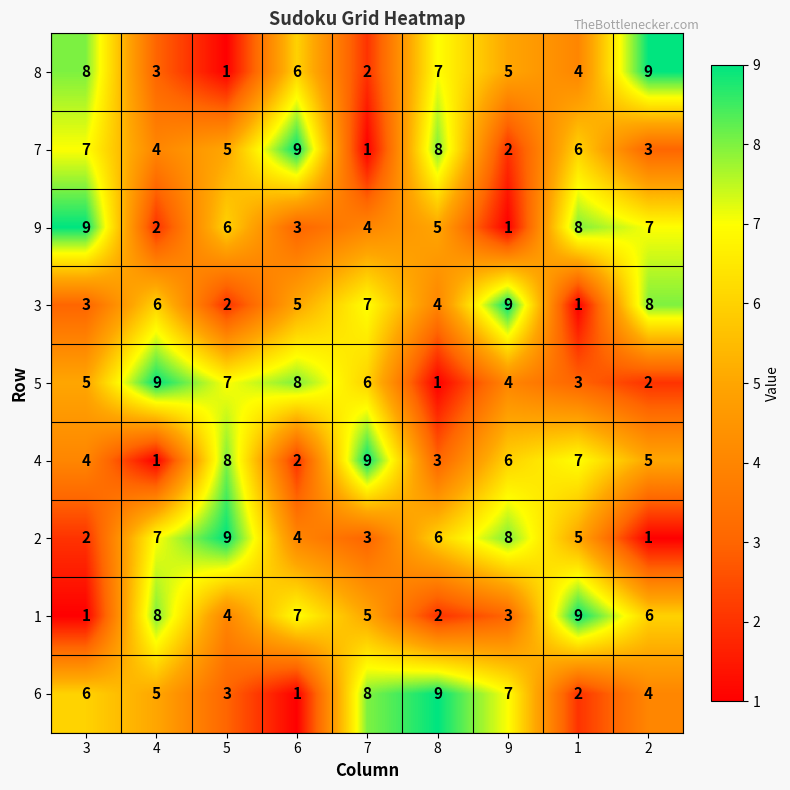

Where is 7 nearest to the value 5?

5